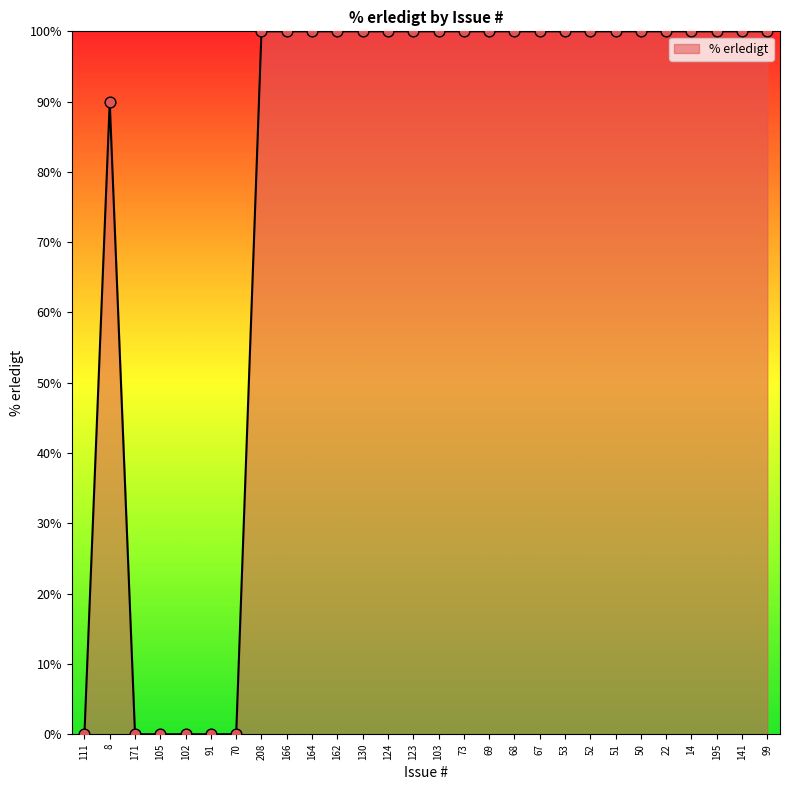

What is the change in value from 171 to 166?

+100